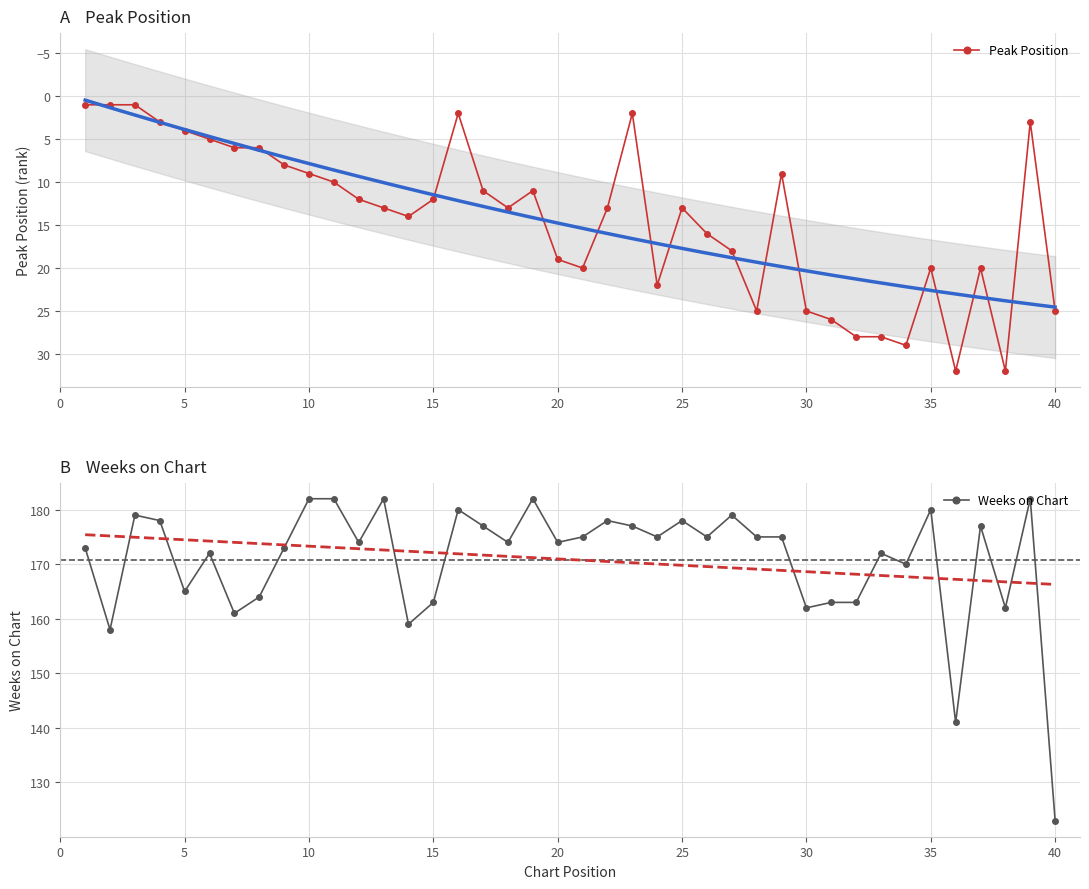

Which category has the lowest value in the Weeks on Chart series?

40